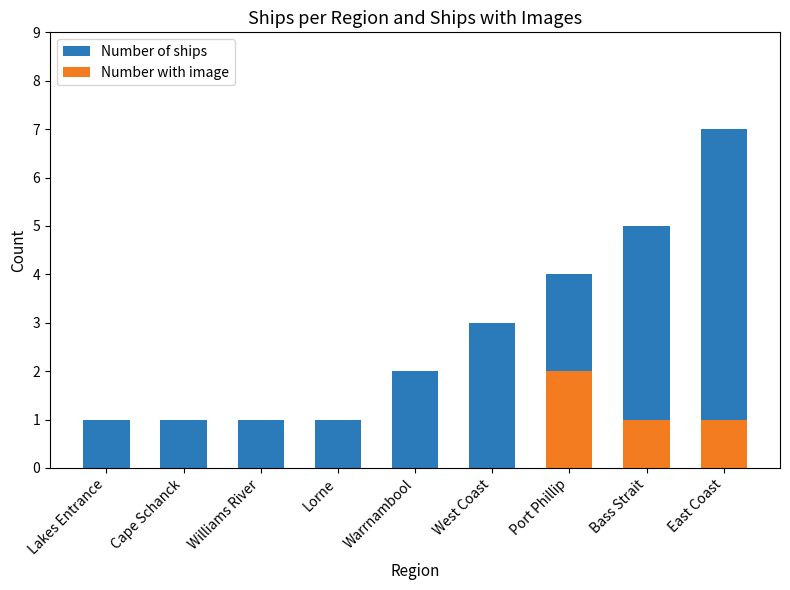

Rank the series by their maximum value, from highest to lowest.

Number of ships, Number with image